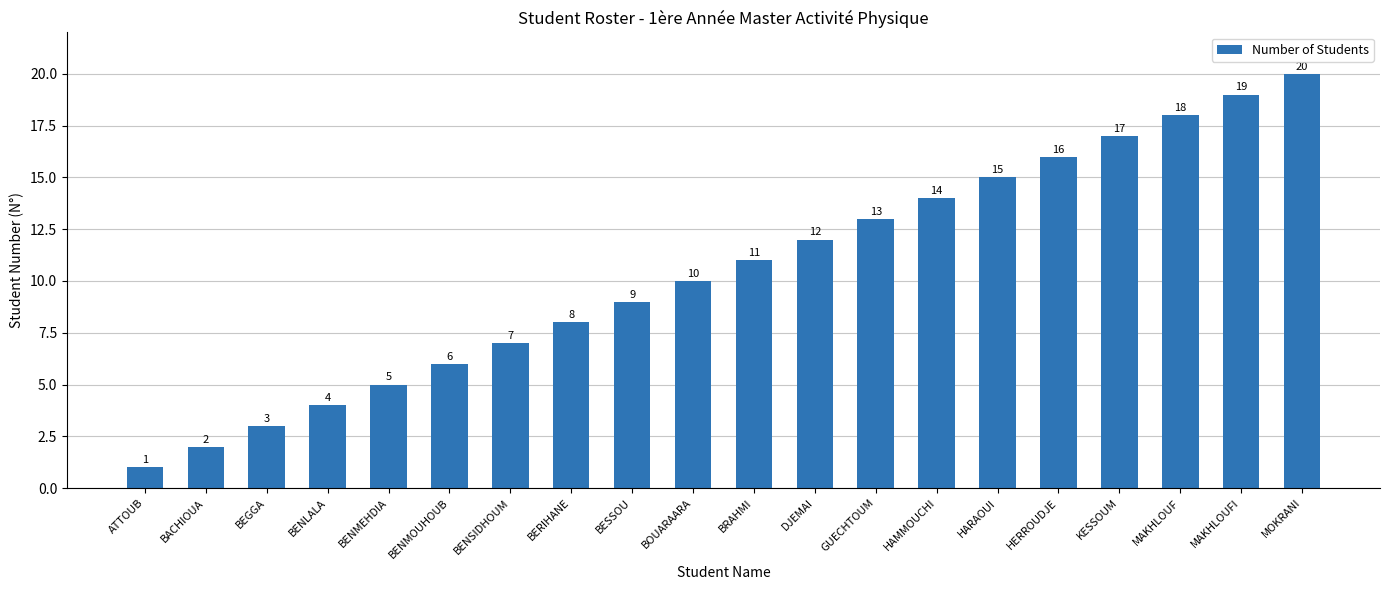

What position from the right is BEGGA?

18